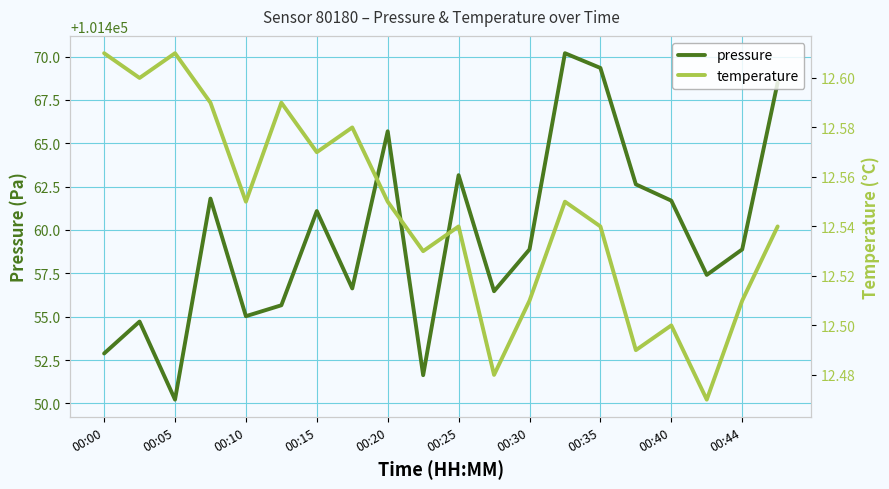

What is the average value of the pressure series?

101459.6